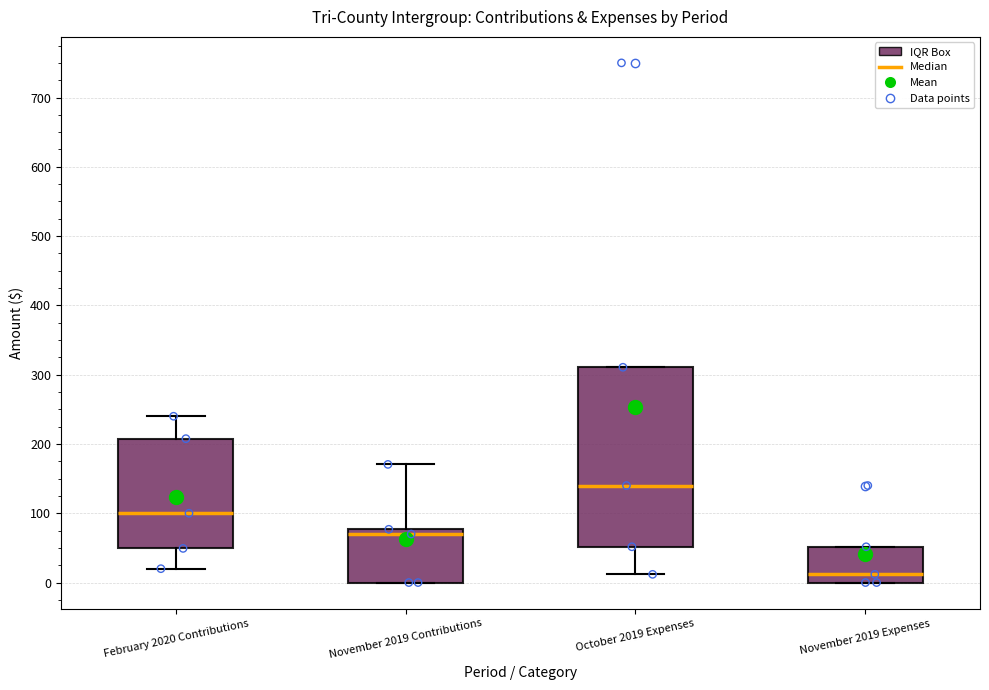

Where is the upper edge of the box for February 2020 Contributions on the y-axis? The values are not printed on the chart, so give them approximately, as read against the axis.

210